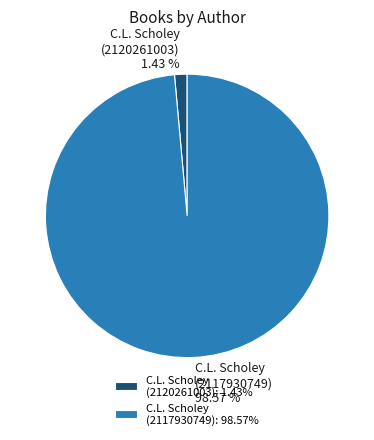

Which has a higher value, C.L. Scholey (2117930749) or C.L. Scholey (2120261003)?

C.L. Scholey (2117930749)